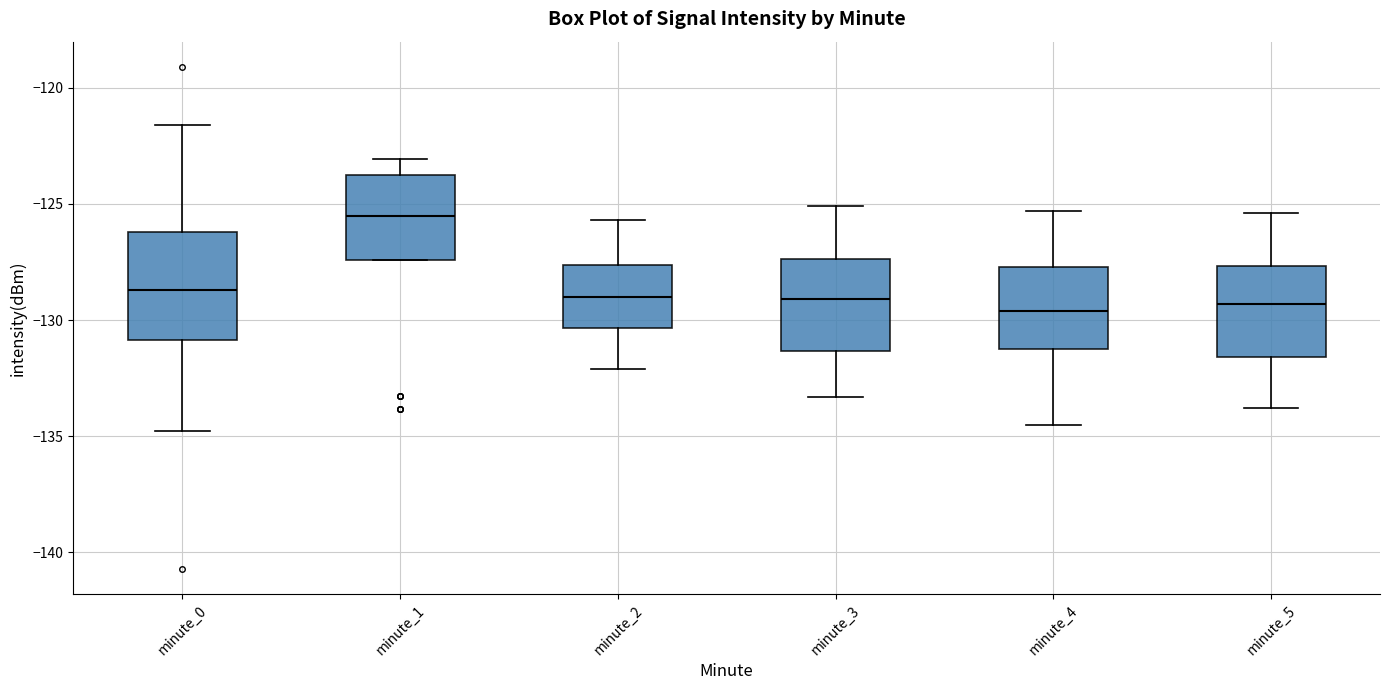

Reading left to right, read every box against the y-axis: the position of its median line, the range the box covers, and the ends of its whiskers. The values are not printed on the chart, so give them approximately, as read against the axis.

minute_0: median -128.5, box -131.0 to -126.0, whiskers -135.0 to -121.5
minute_1: median -125.5, box -127.5 to -124.0, whiskers -127.5 to -123.0
minute_2: median -129.0, box -130.5 to -127.5, whiskers -132.0 to -125.5
minute_3: median -129.0, box -131.5 to -127.5, whiskers -133.5 to -125.0
minute_4: median -129.5, box -131.0 to -127.5, whiskers -134.5 to -125.5
minute_5: median -129.5, box -131.5 to -127.5, whiskers -134.0 to -125.5